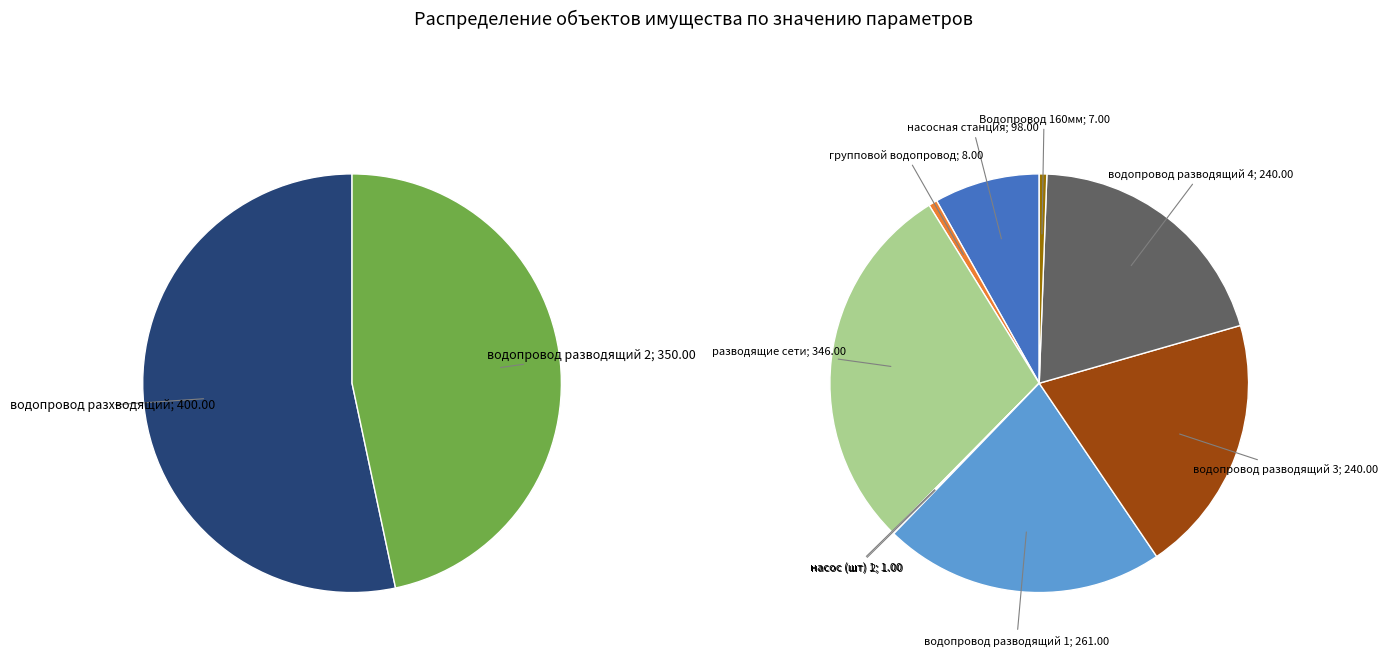

What is the change in value from водопровод разхводящий to Водопровод 160мм?

-393